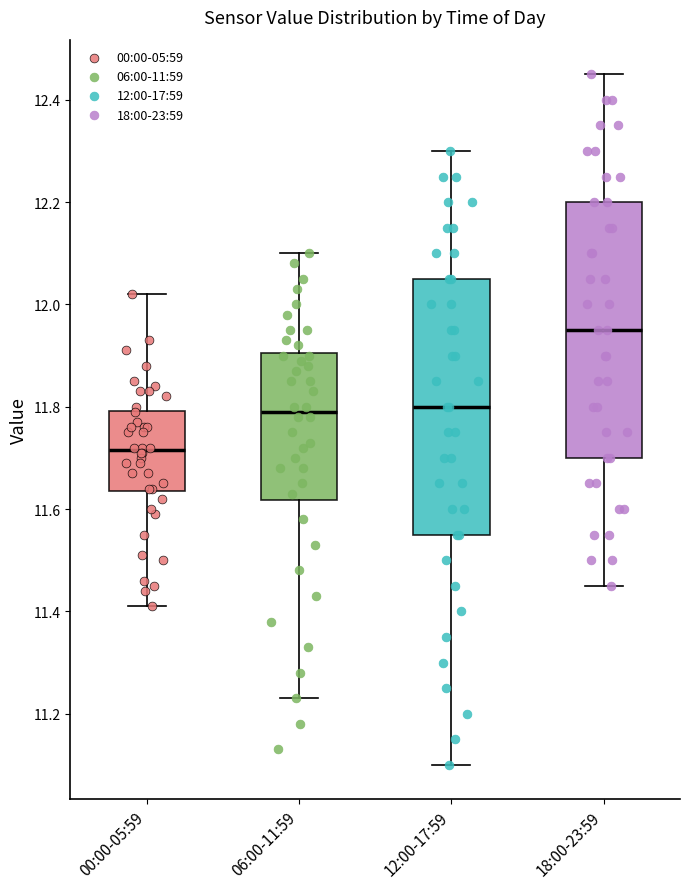

Which box's median line is the highest?

18:00-23:59